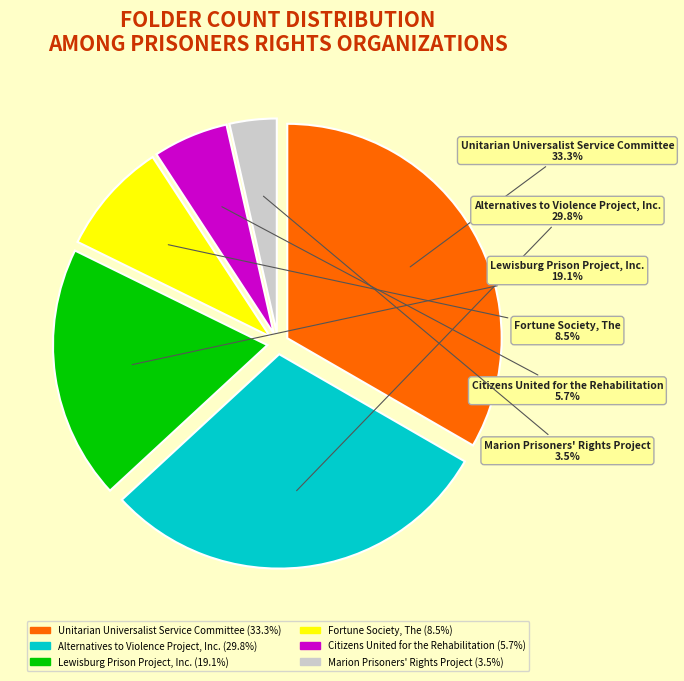

What percentage do Lewisburg Prison Project, Inc. and Alternatives to Violence Project, Inc. together represent?

48.9%